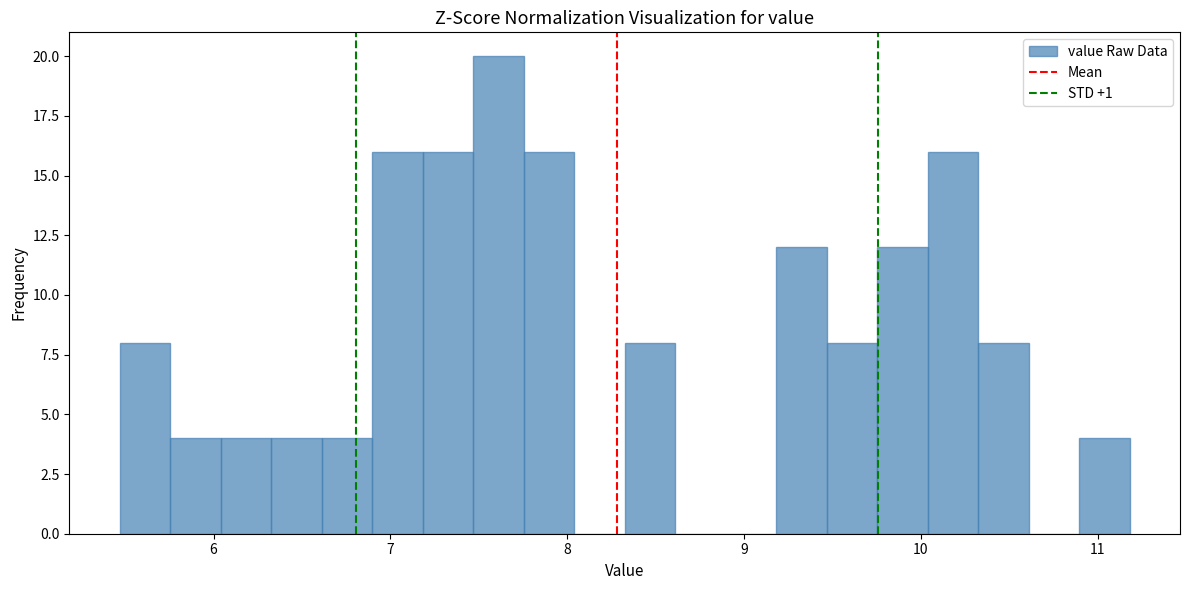

Around what value on the x-axis is the tallest bar? Give the approximate position of its centre, as read against the axis.

7.6